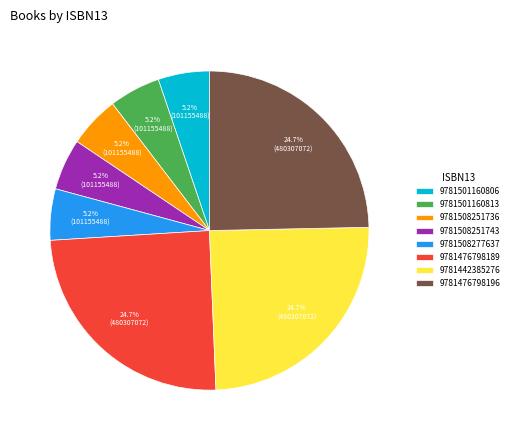

How many slices are in this pie chart?

8